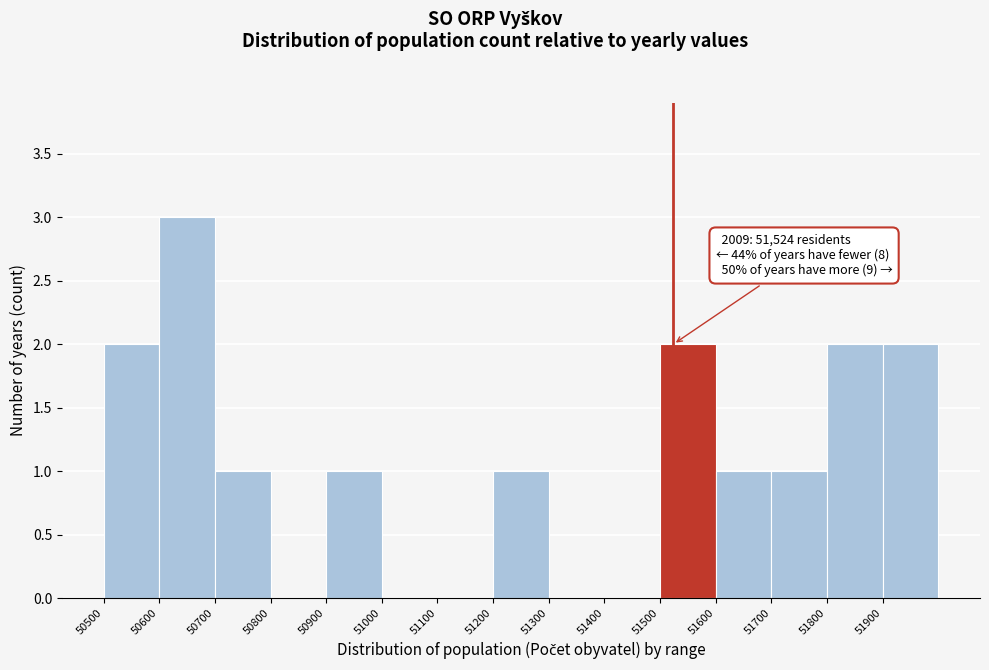

Which range on the x-axis has the tallest bar?

50600 to 50700